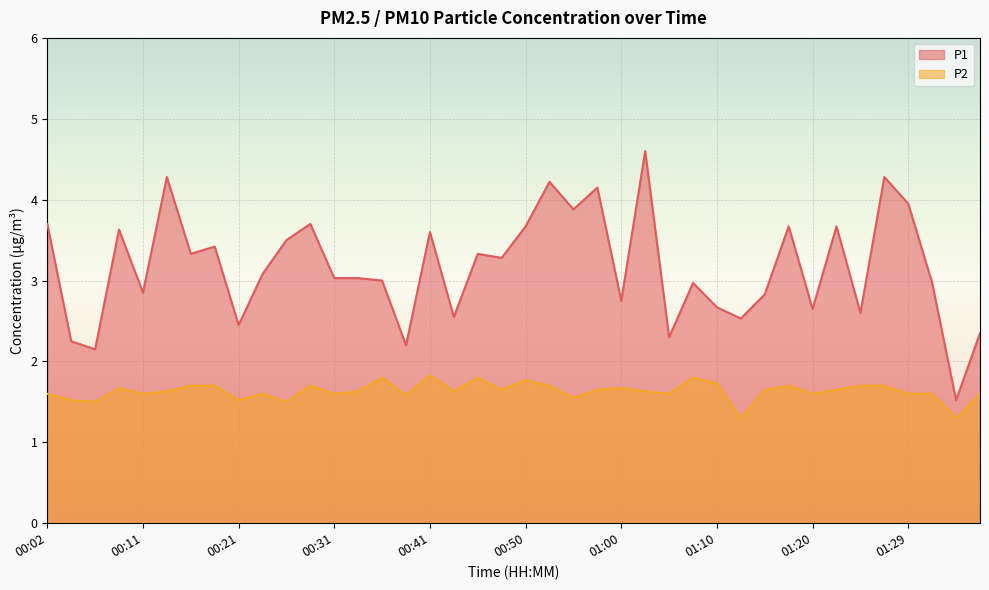

At which category is the sum across all series the highest?

01:03